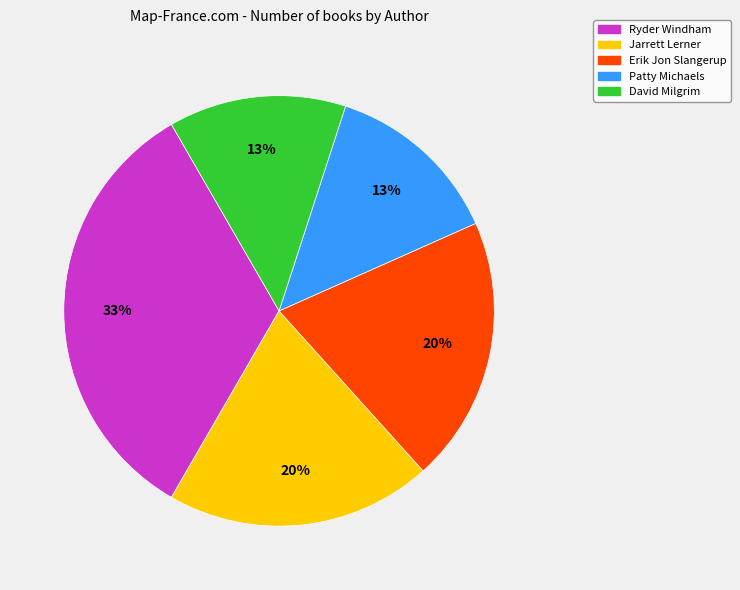

The Jarrett Lerner slice represents 20% of the pie. True or false?

True